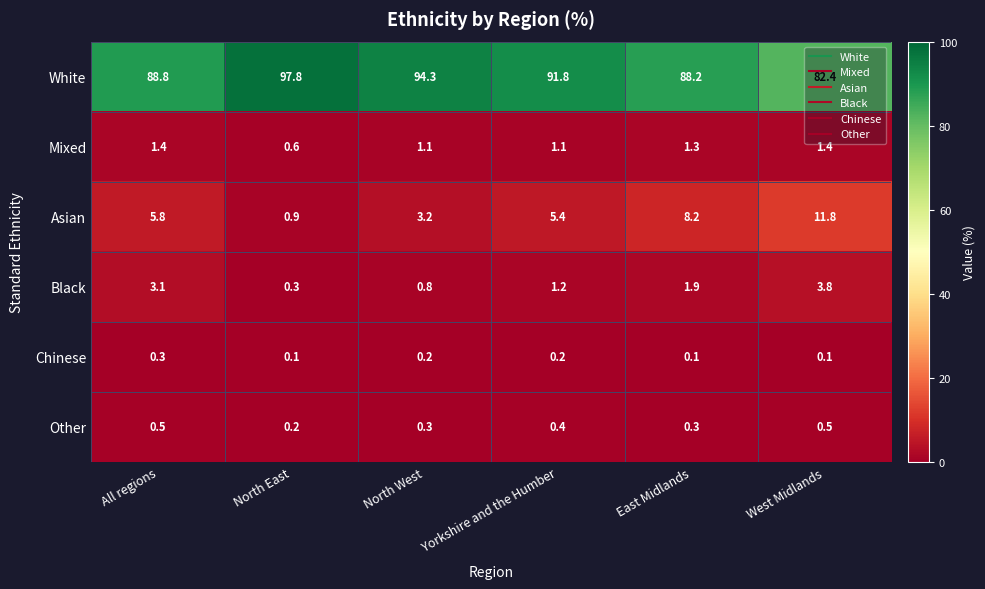

Which series has the largest total across all categories?

White